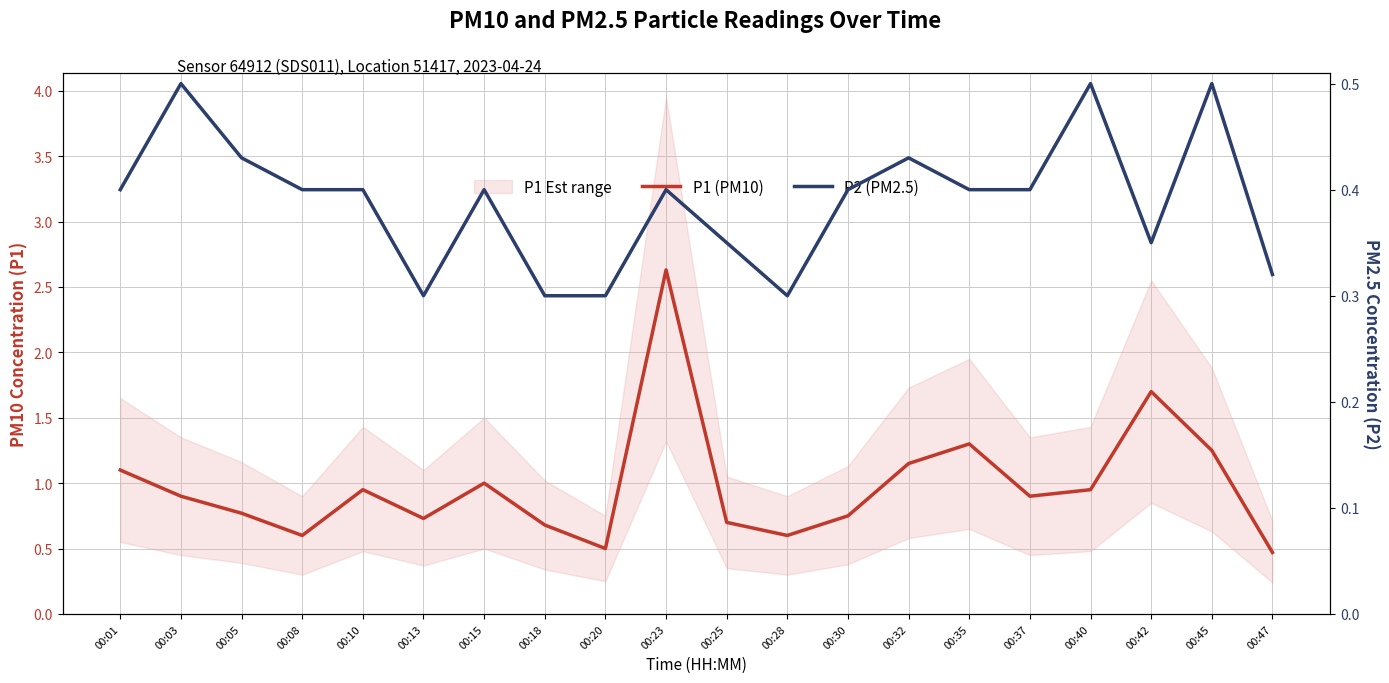

Rank the categories by P1 (PM10) value from lowest to highest.

00:47, 00:20, 00:08, 00:28, 00:18, 00:25, 00:13, 00:30, 00:05, 00:03, 00:37, 00:10, 00:40, 00:15, 00:01, 00:32, 00:45, 00:35, 00:42, 00:23